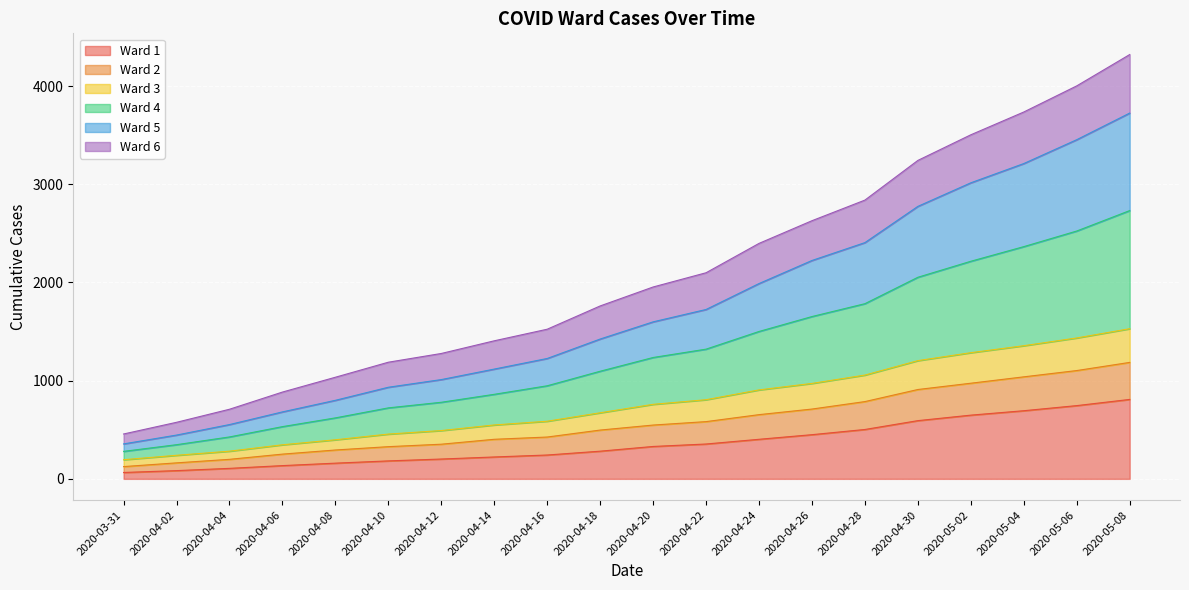

What is the total value across all series at 2020-04-26?

2629